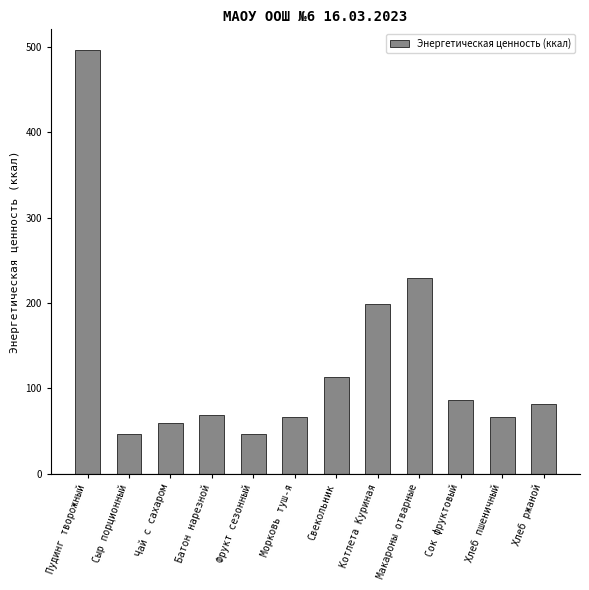

At which label is the value closest to 271?

Макароны отварные